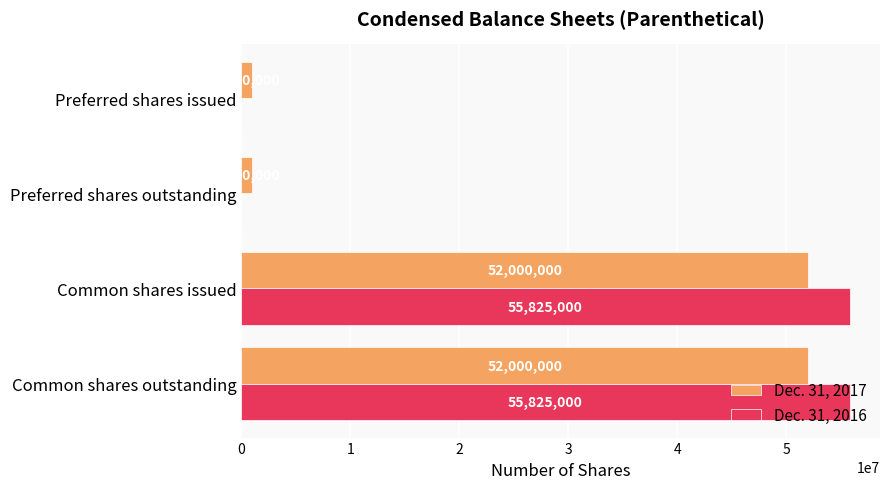

What is the sum of all Dec. 31, 2016 values?

111650000